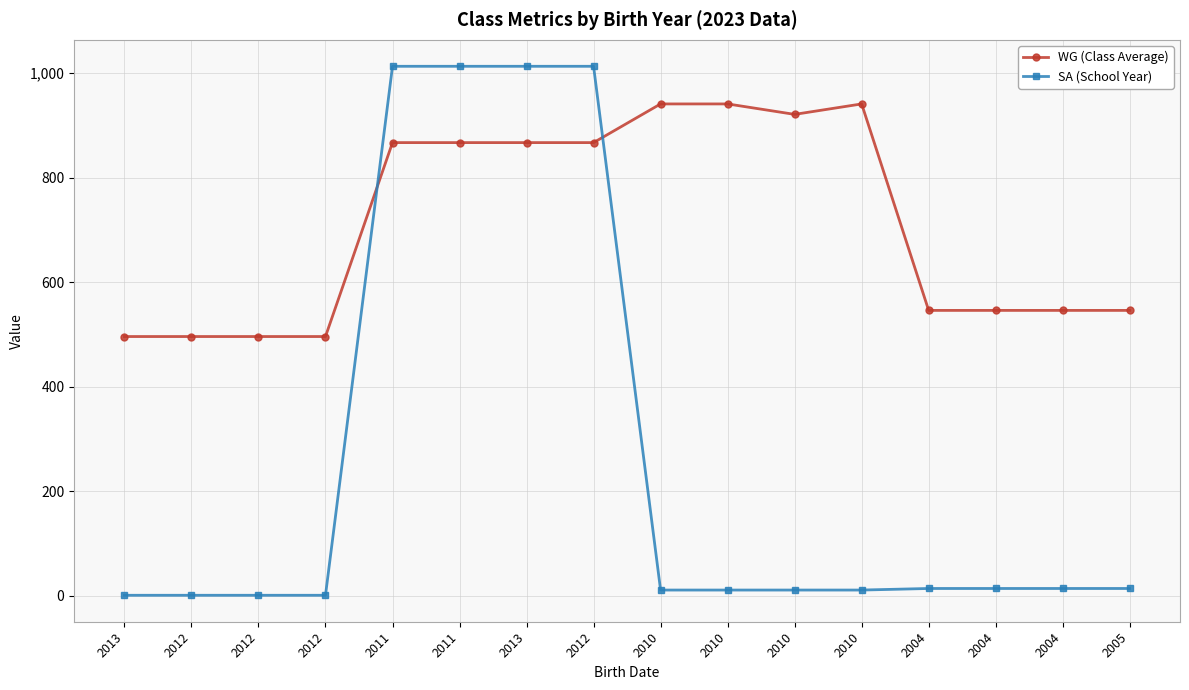

What is the label of the 1st point from the right?

2005